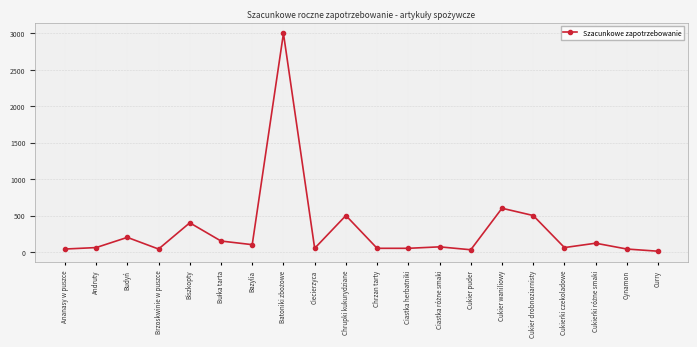

At which category does the data reach its first local peak?

Budyń